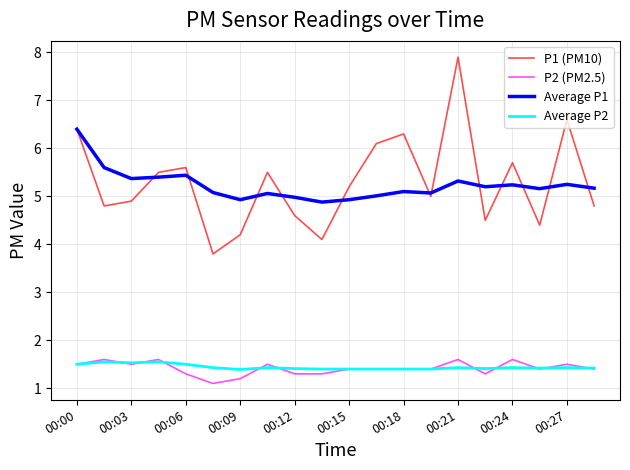

What is the lowest value of the Average P2 series?

1.4